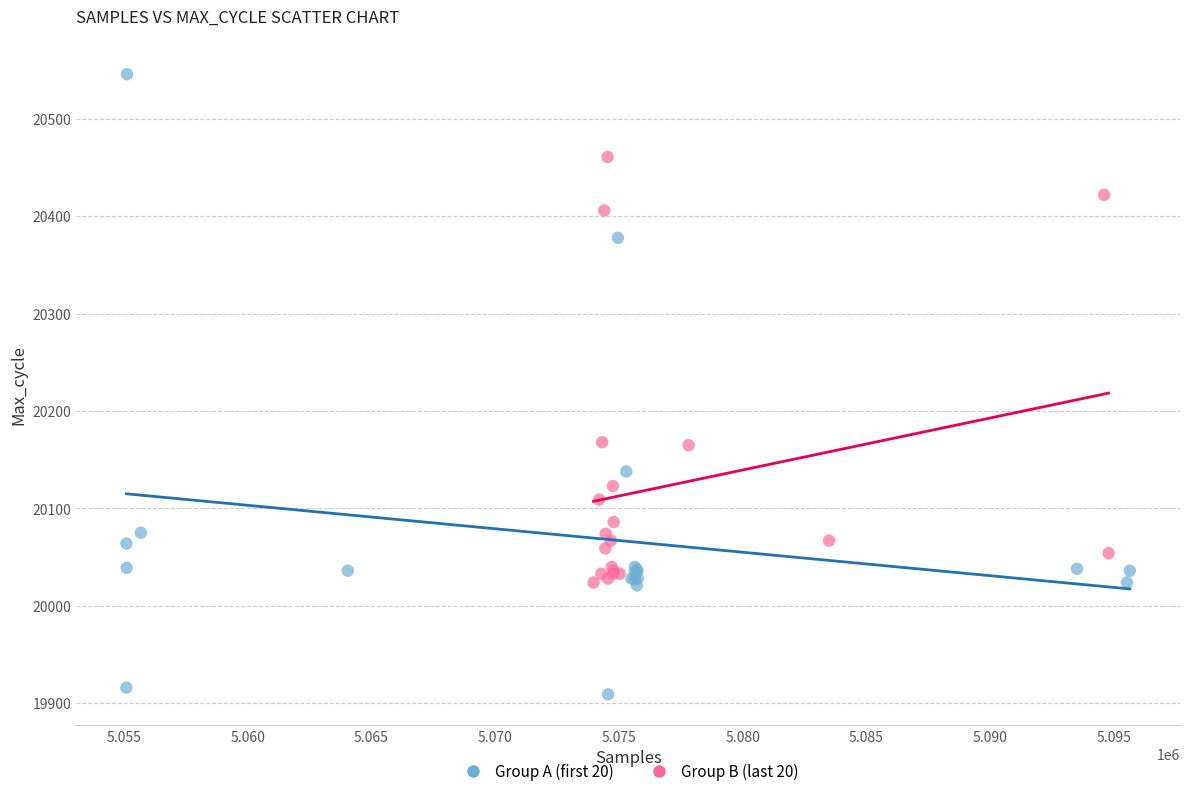

What are all the series names shown in the legend?

Group A (first 20), Group B (last 20)